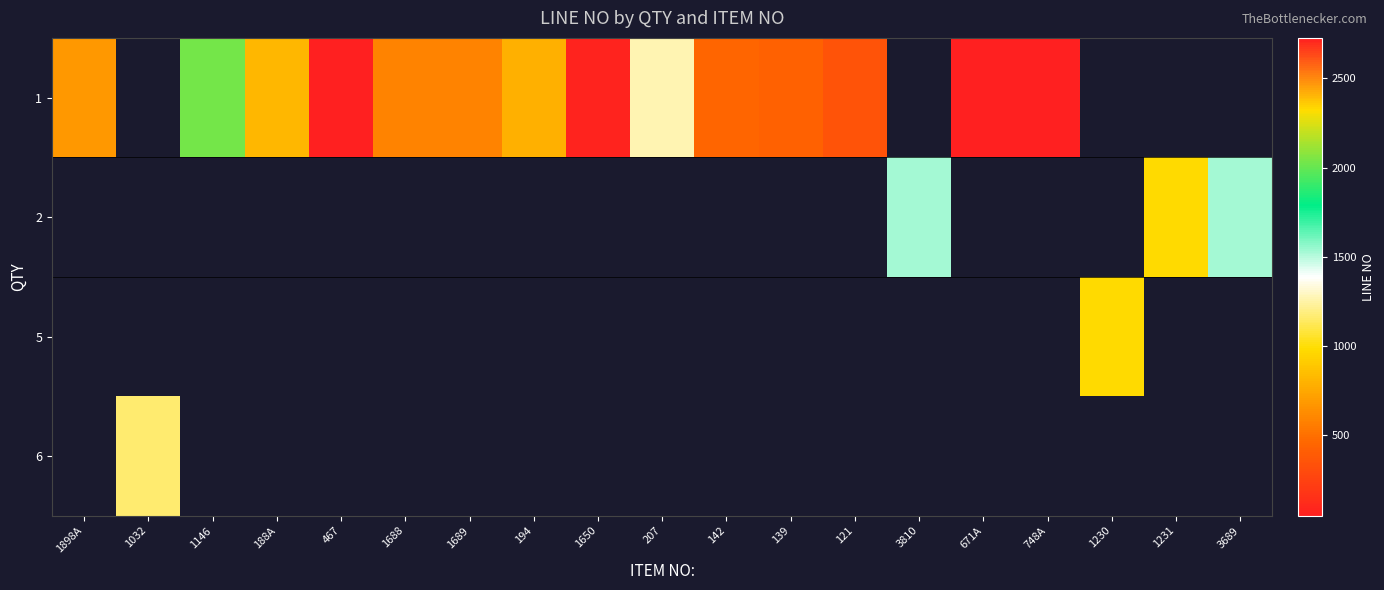

At how many categories does at least one series exceed 1500?

4